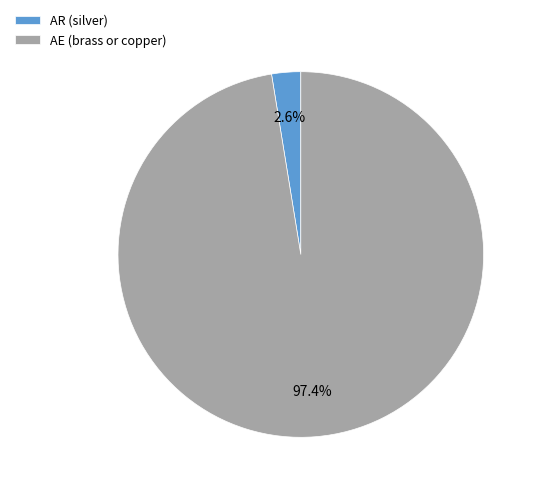

Which slice is the smallest?

AR (silver)